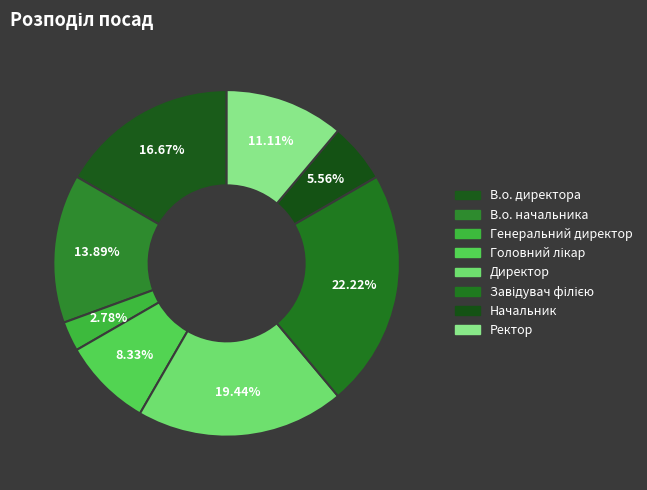

Is В.о. начальника the majority of the pie?

No